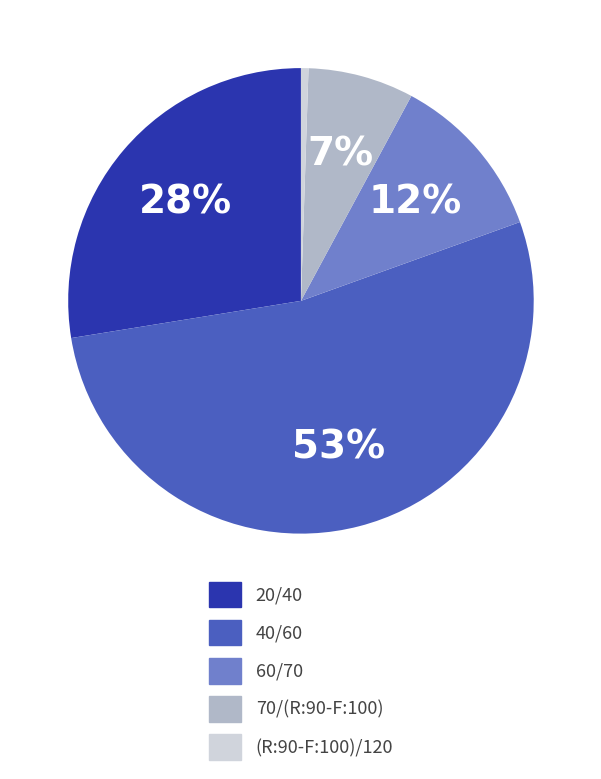

What is the smallest slice in the pie chart?

(R:90-F:100)/120